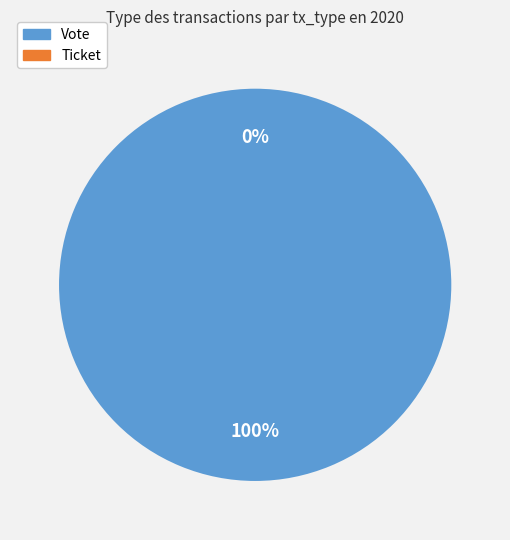

To the nearest percent, what is the average slice percentage?

50%